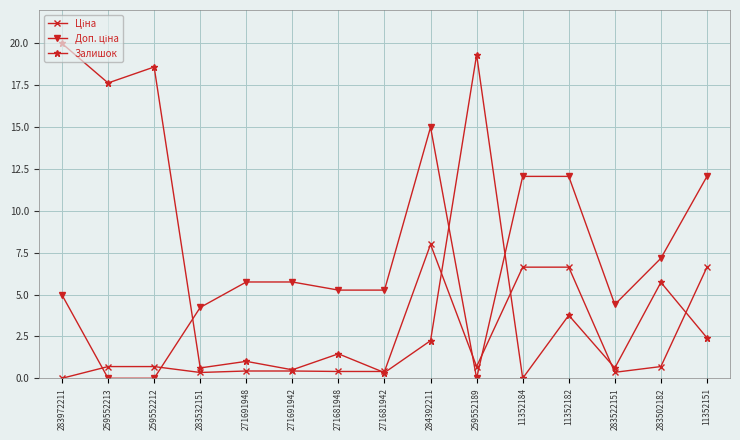

What is the maximum value for Залишок?

20.0